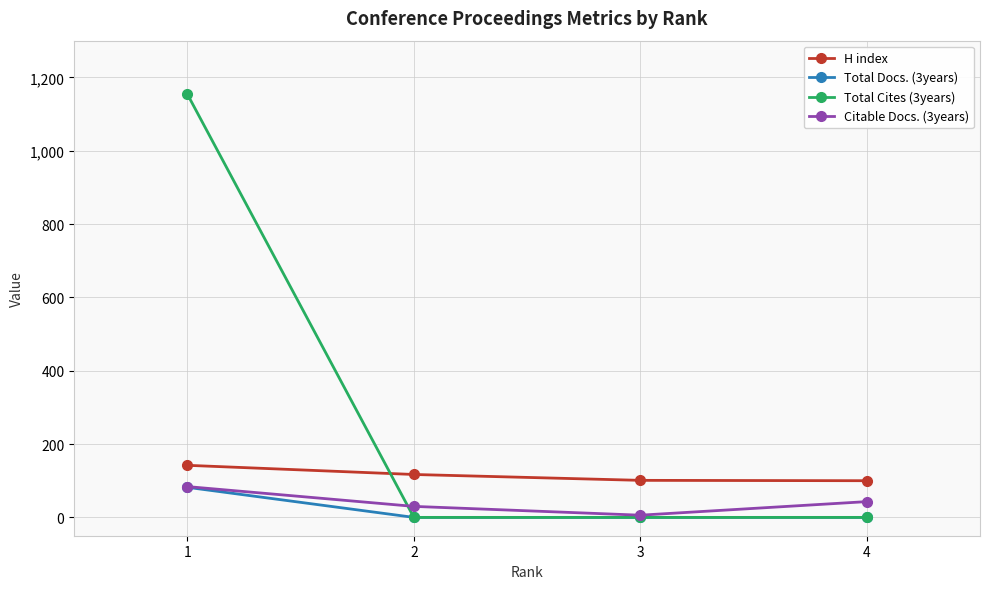

Count the number of data series in this chart.

4